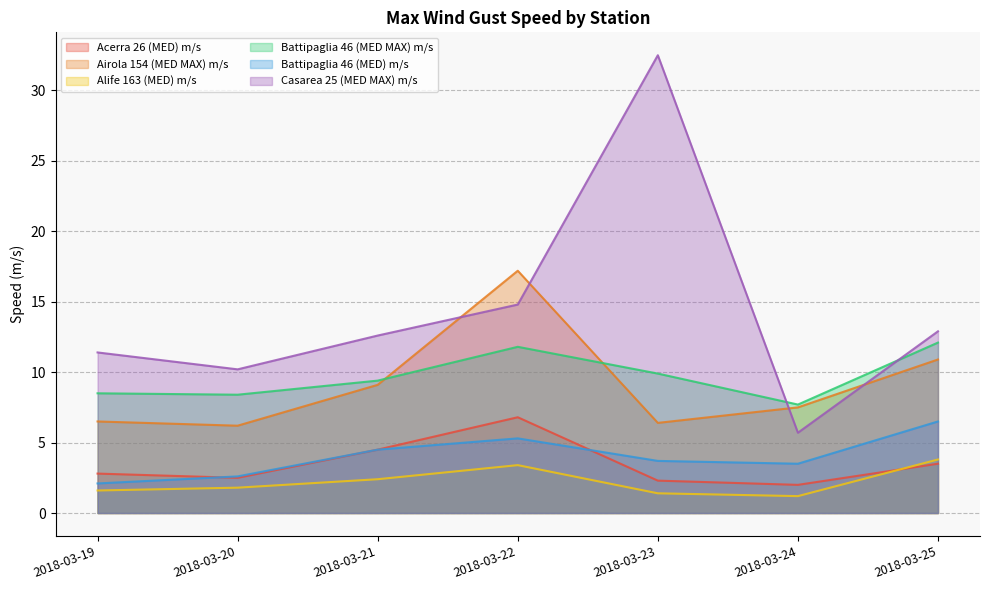

Which has a higher value, 2018-03-21 or 2018-03-19?

2018-03-21